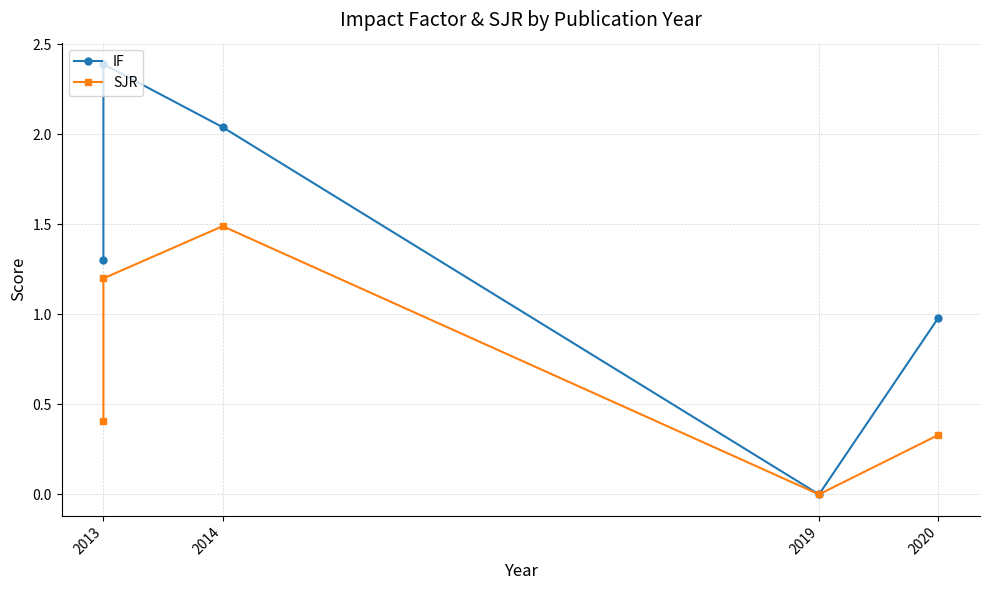

Where does the IF series first go above 1?

2013